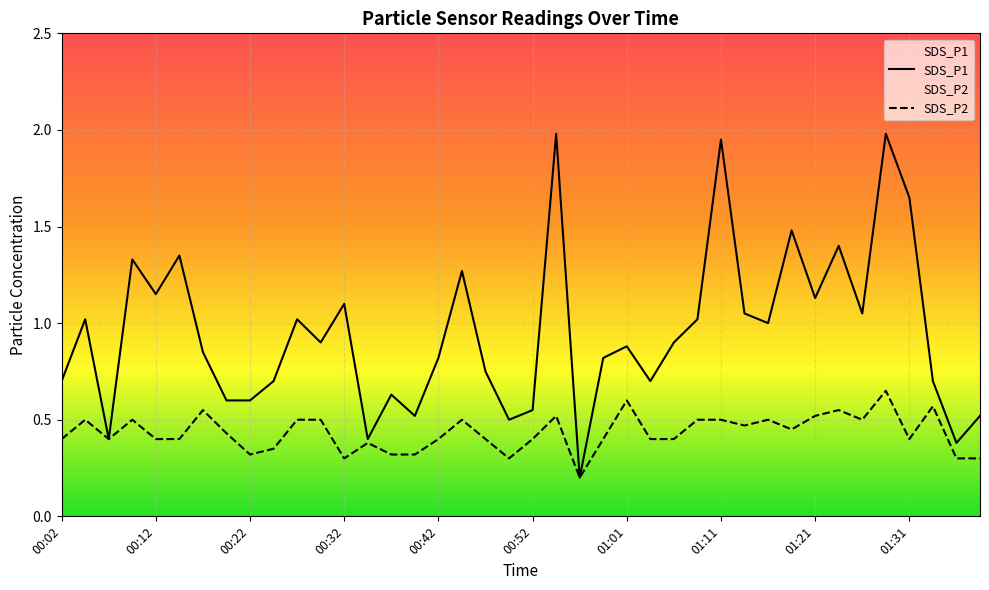

Which category has the highest value across all series?

00:54